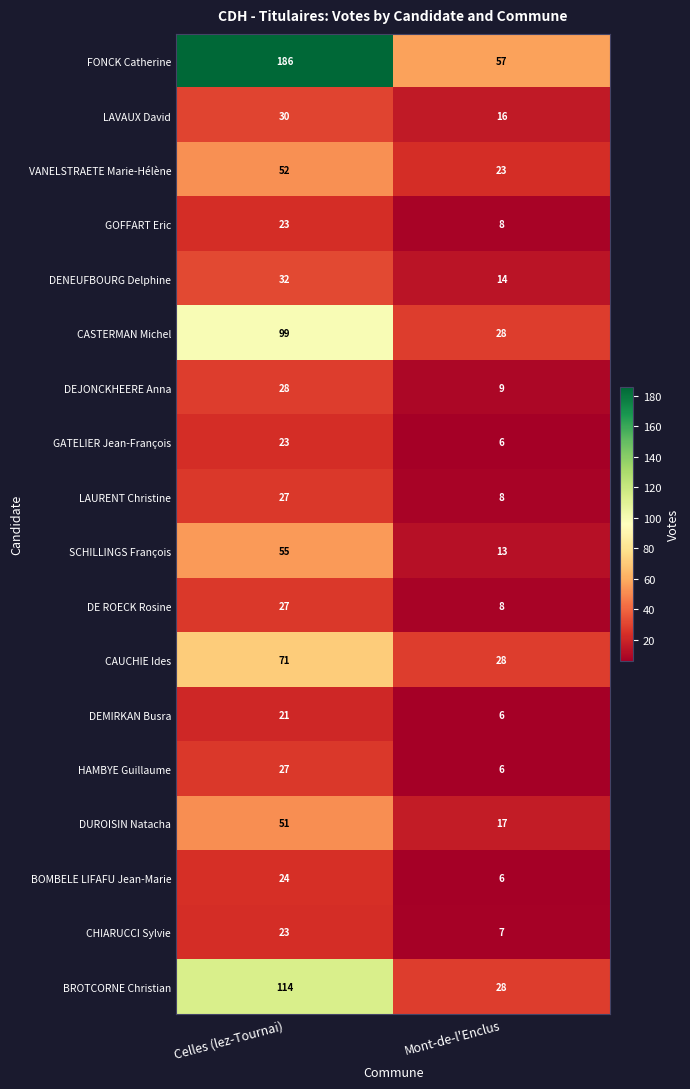

What is the lowest value of the FONCK Catherine series?

57